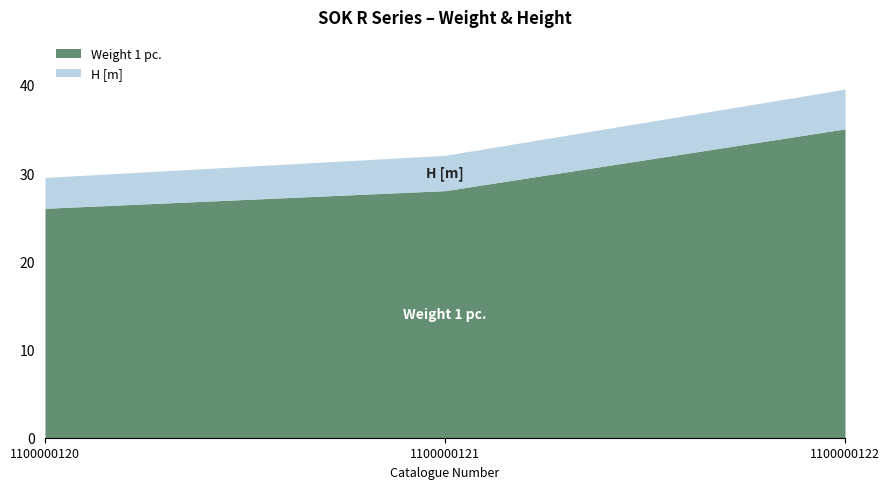

Is the value of H [m] at 1100000122 greater than the value of Weight 1 pc. at 1100000122?

No